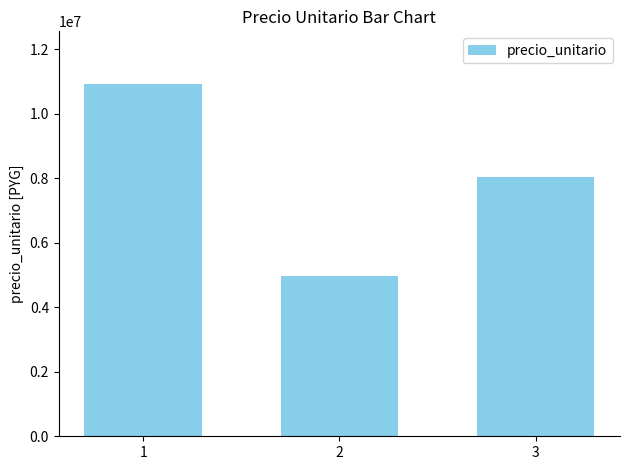

Where does the data first go above 8024000?

1